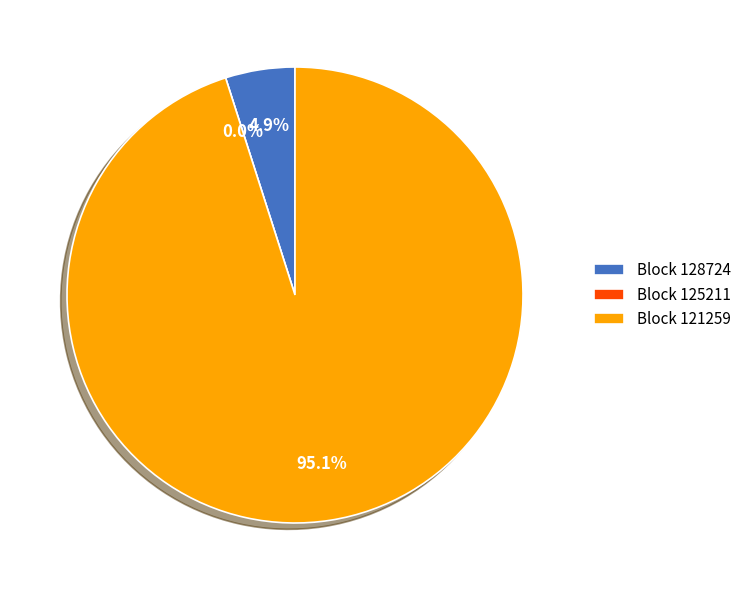

Combined, what portion of the pie is 121259 and 125211?

95.1%